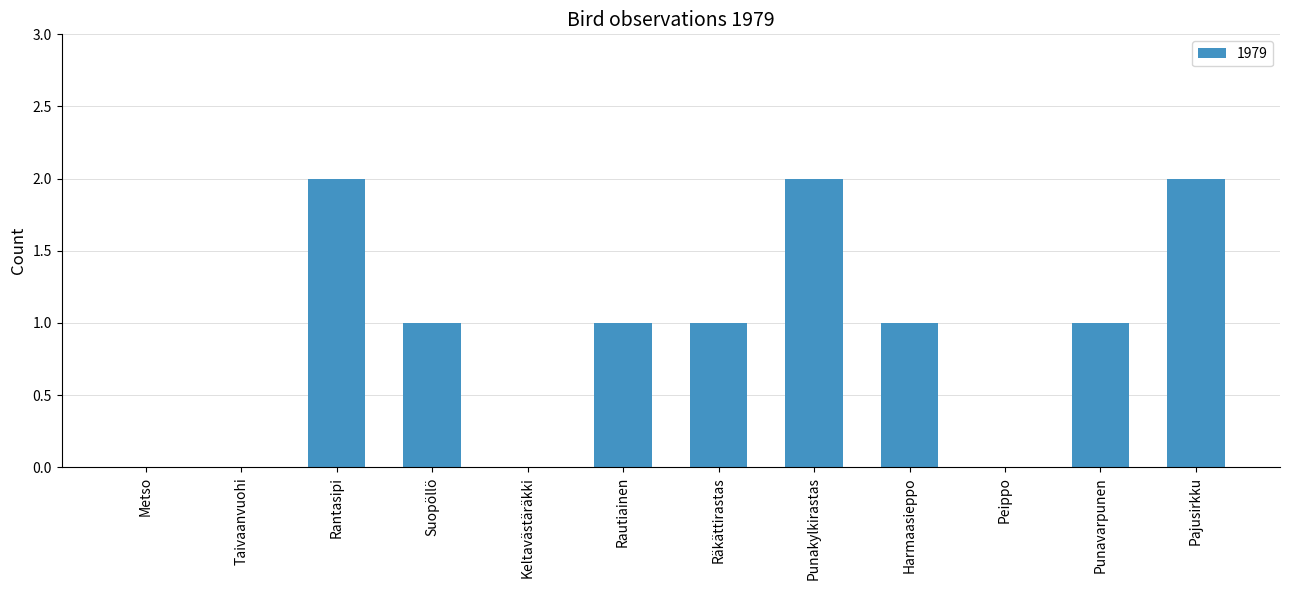

Is it true that the value at Punakylkirastas is 4?

False